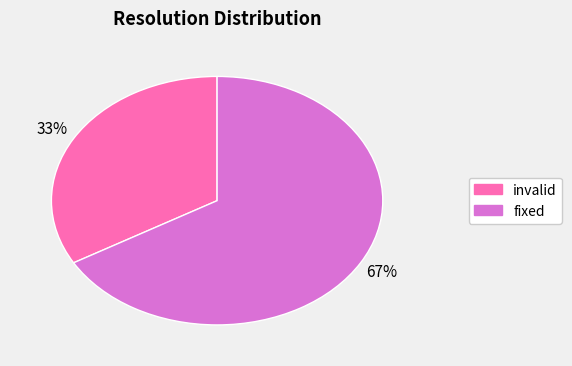

Which slice is the largest?

fixed